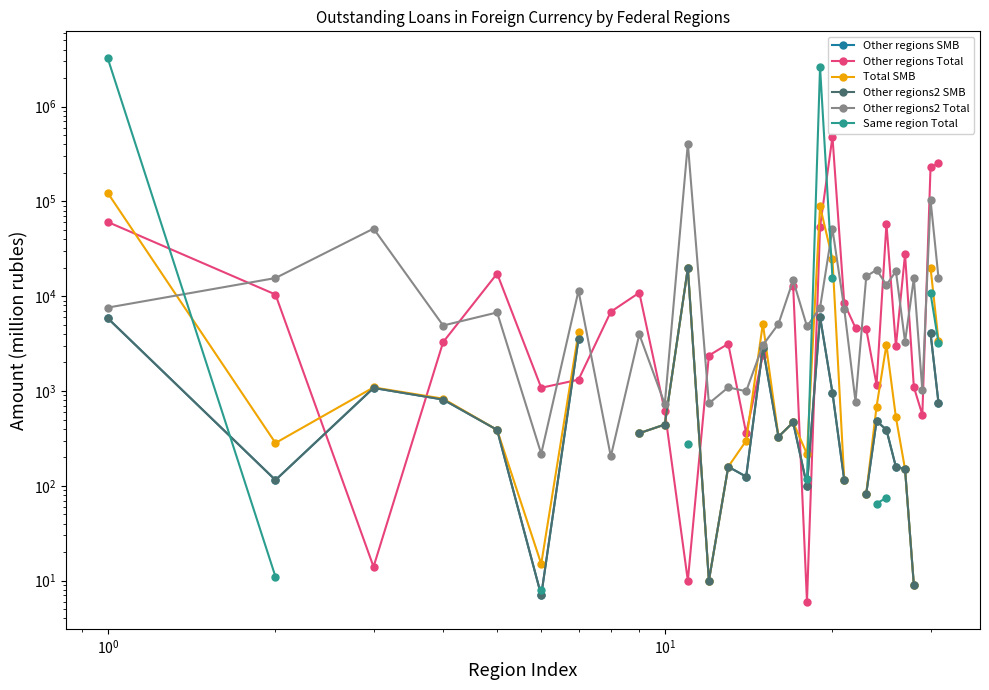

True or false: Other regions2 SMB has more than 0 points higher than both neighbors.

True